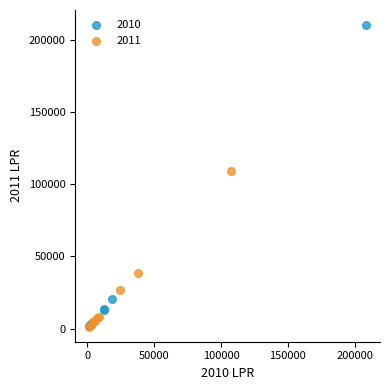

Which series has the largest Y range (max minus min)?

2010